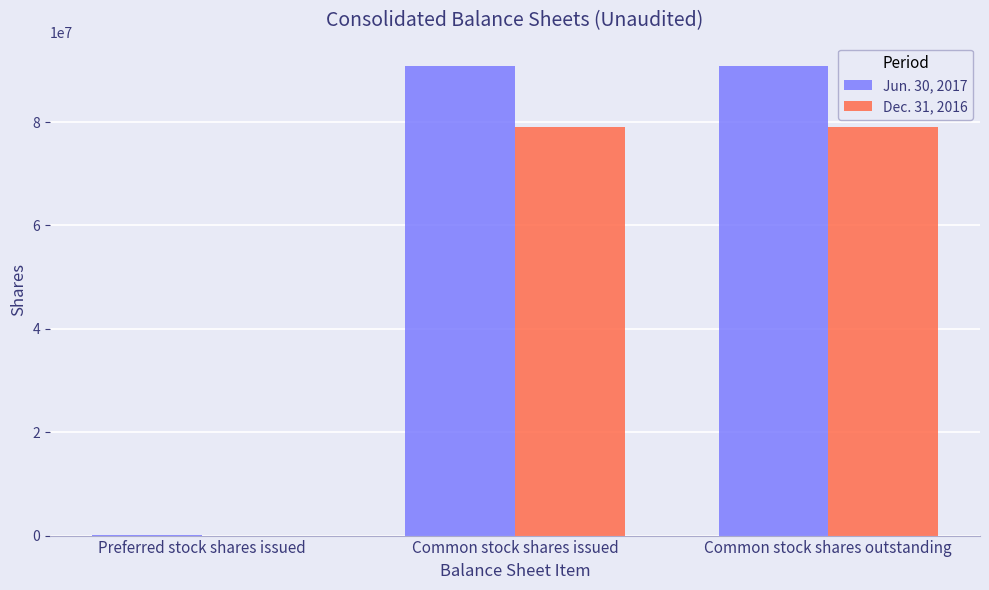

True or false: Jun. 30, 2017 has a value of 90834505 at Common stock shares issued.

True